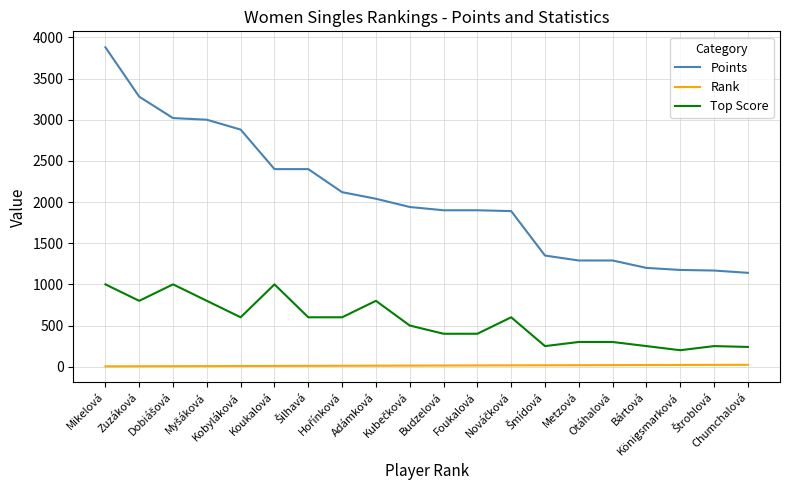

Rank the series by their maximum value, from lowest to highest.

Rank, Top Score, Points